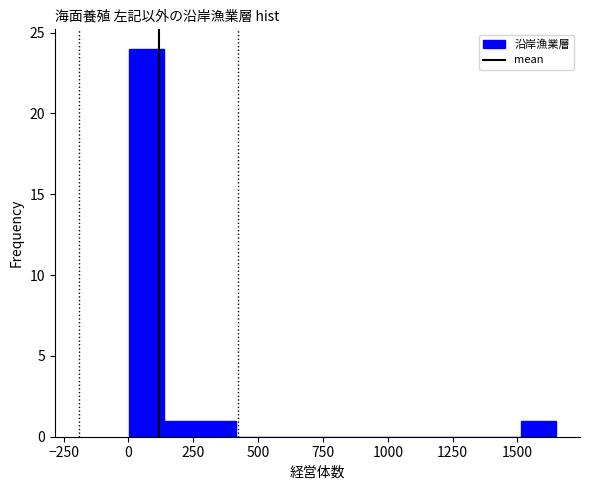

Read against the x-axis, roughly where is the centre of the tallest bar?

50